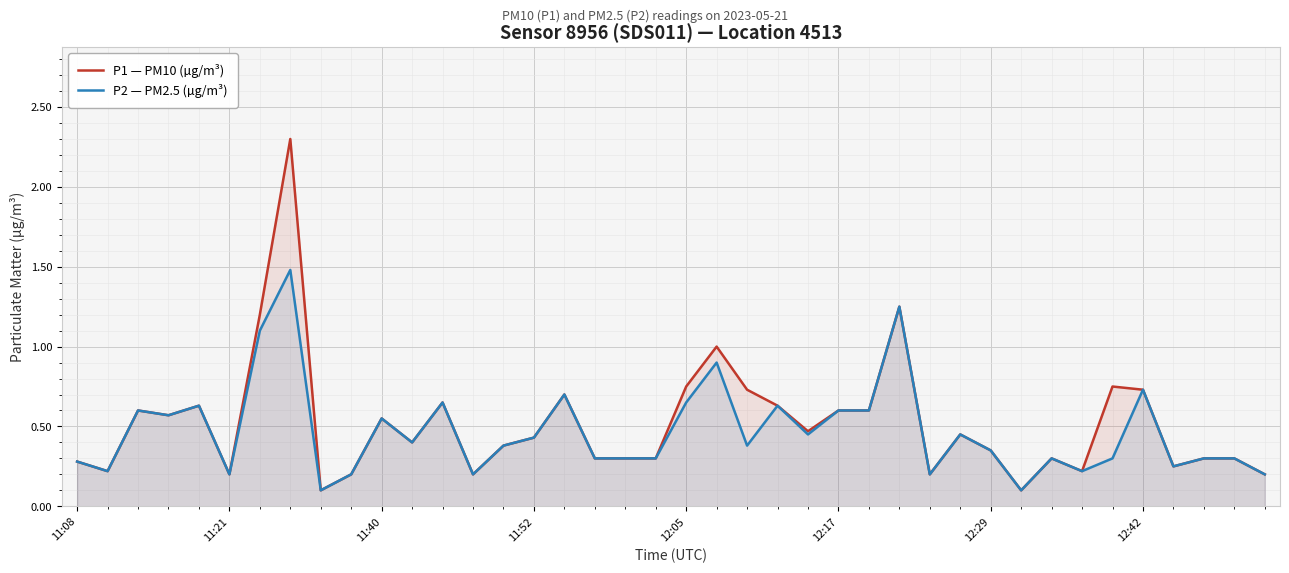

What is the highest value of the P1 — PM10 (µg/m³) series?

2.3